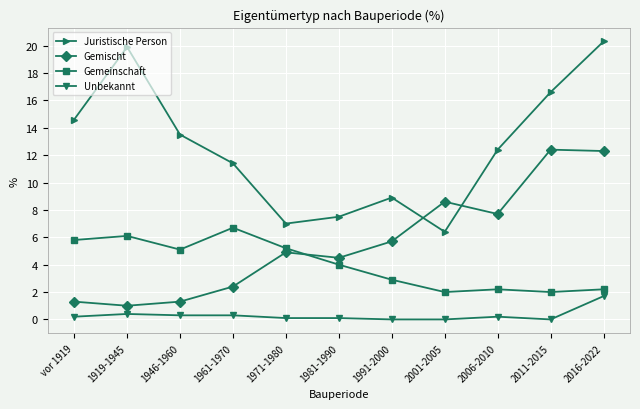

True or false: Juristische Person and Gemeinschaft cross at least once.

False